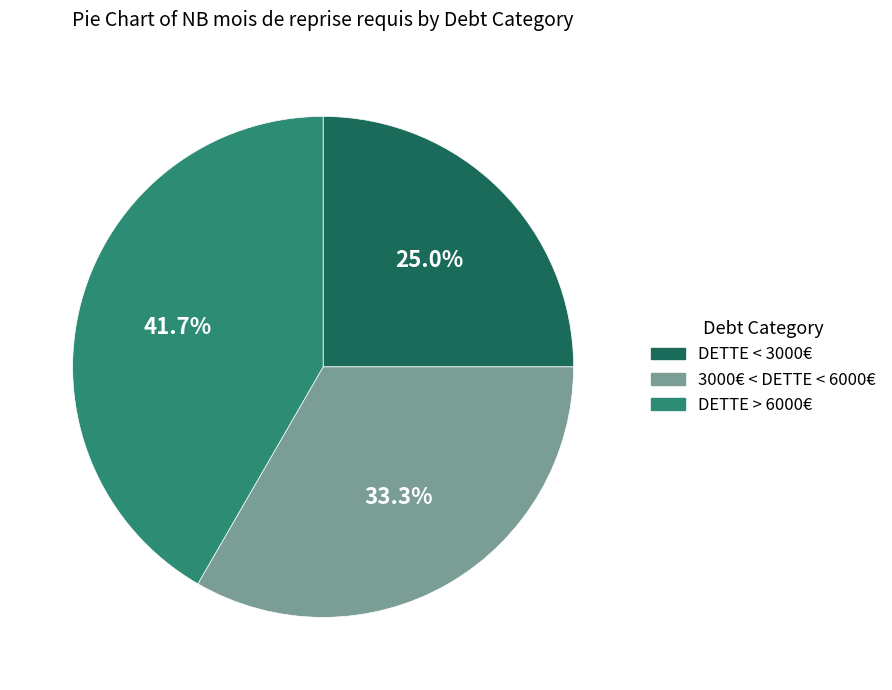

The DETTE < 3000€ slice represents 25% of the pie. True or false?

True